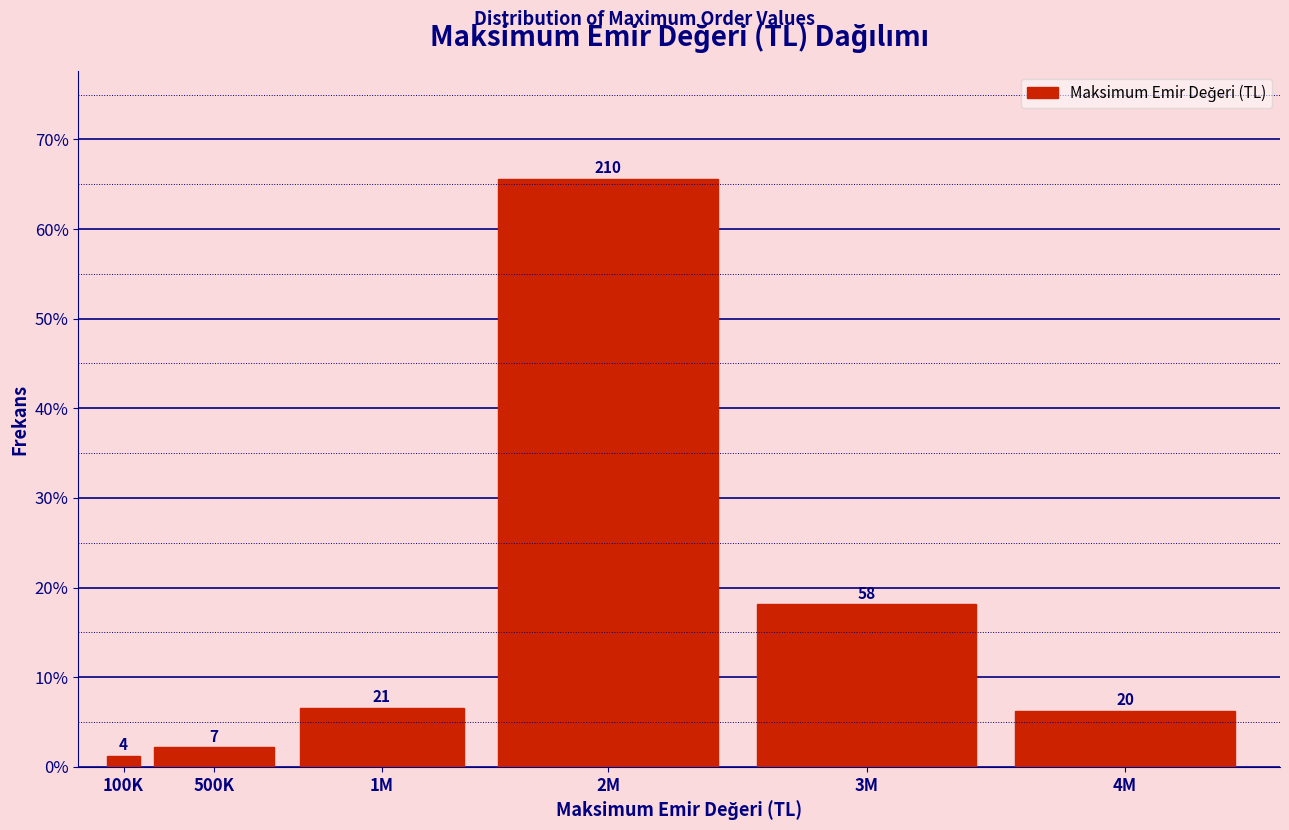

Are the bars horizontal?

No